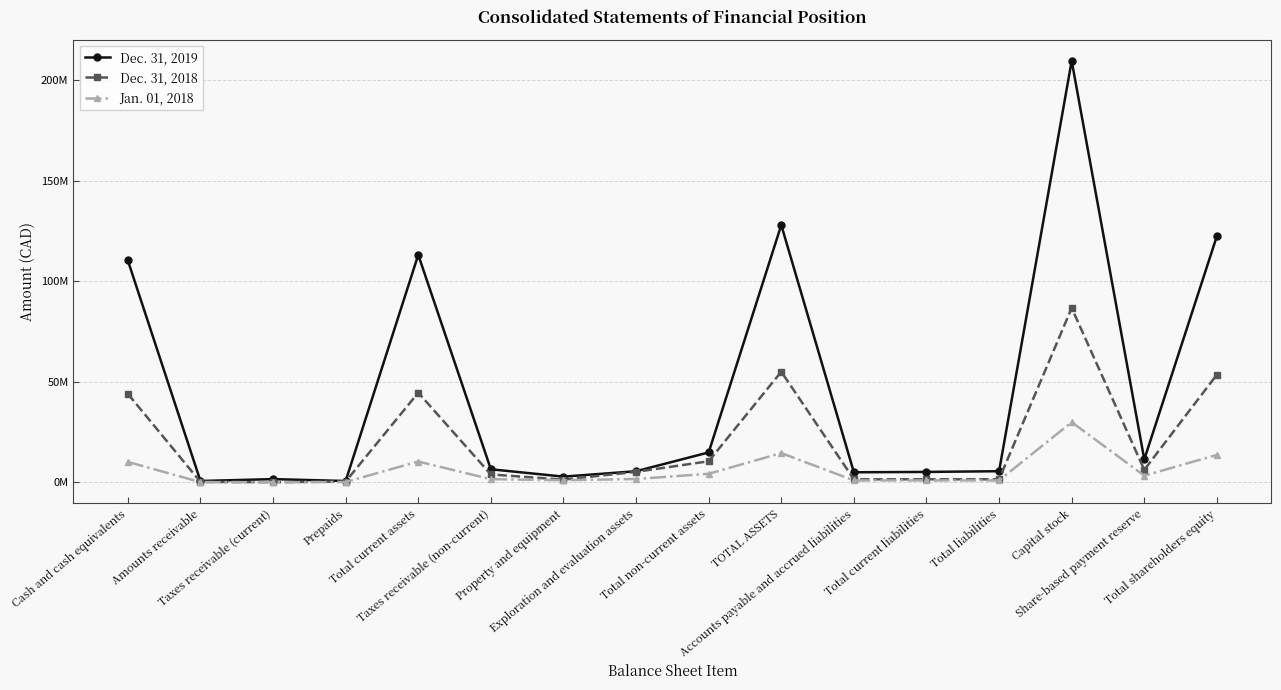

Does the chart have visible grid lines?

Yes